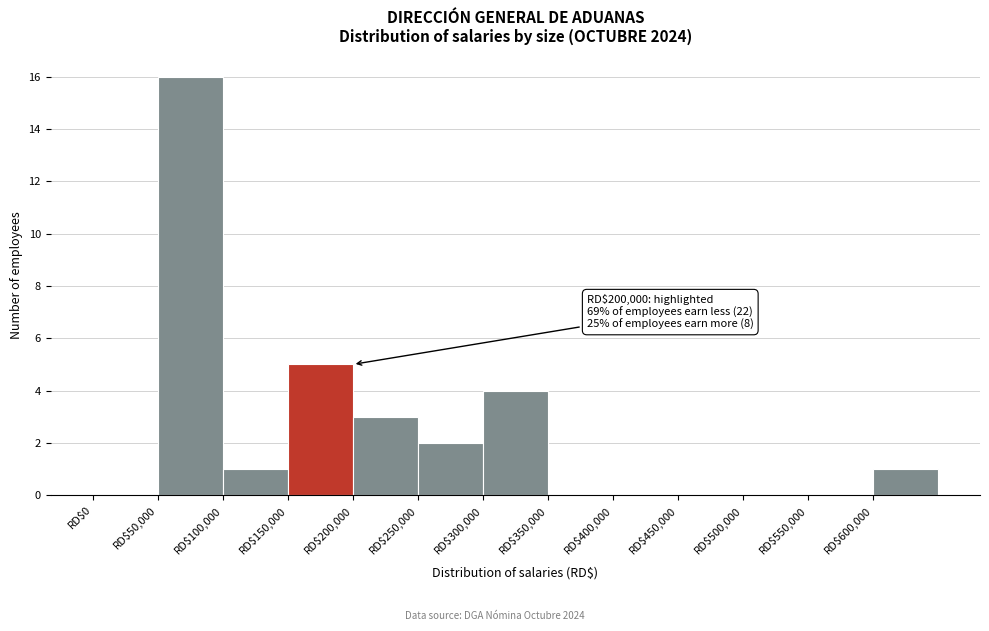

Which range on the x-axis has the tallest bar?

50000 to 100000